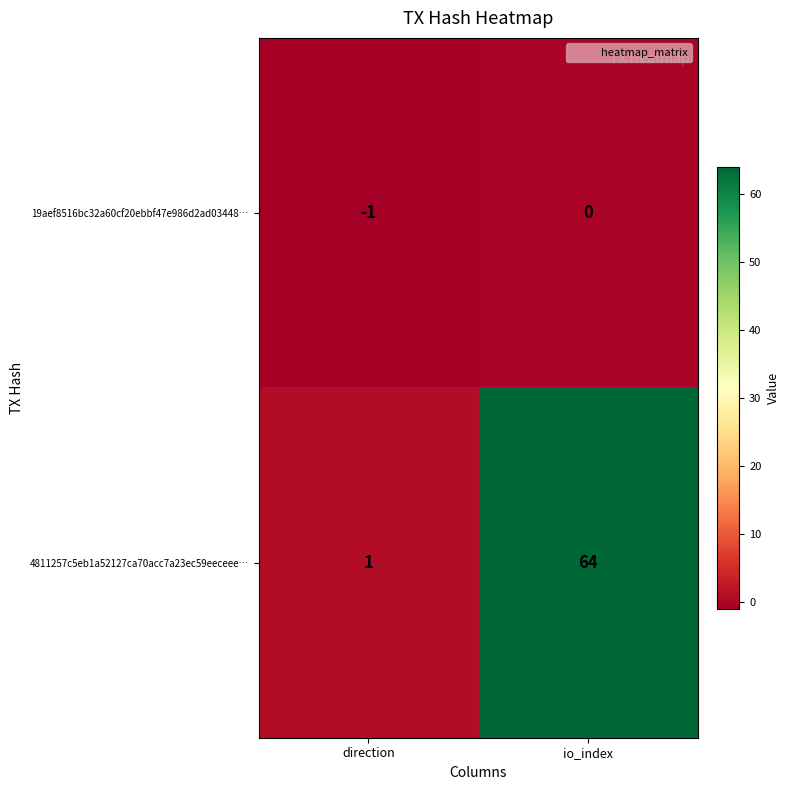

Reading left to right, what are all the values shown in this chart?

19aef8516bc32a60cf20ebbf47e986d2ad03448…: direction=-1	io_index=0
4811257c5eb1a52127ca70acc7a23ec59eeceee…: direction=1	io_index=64